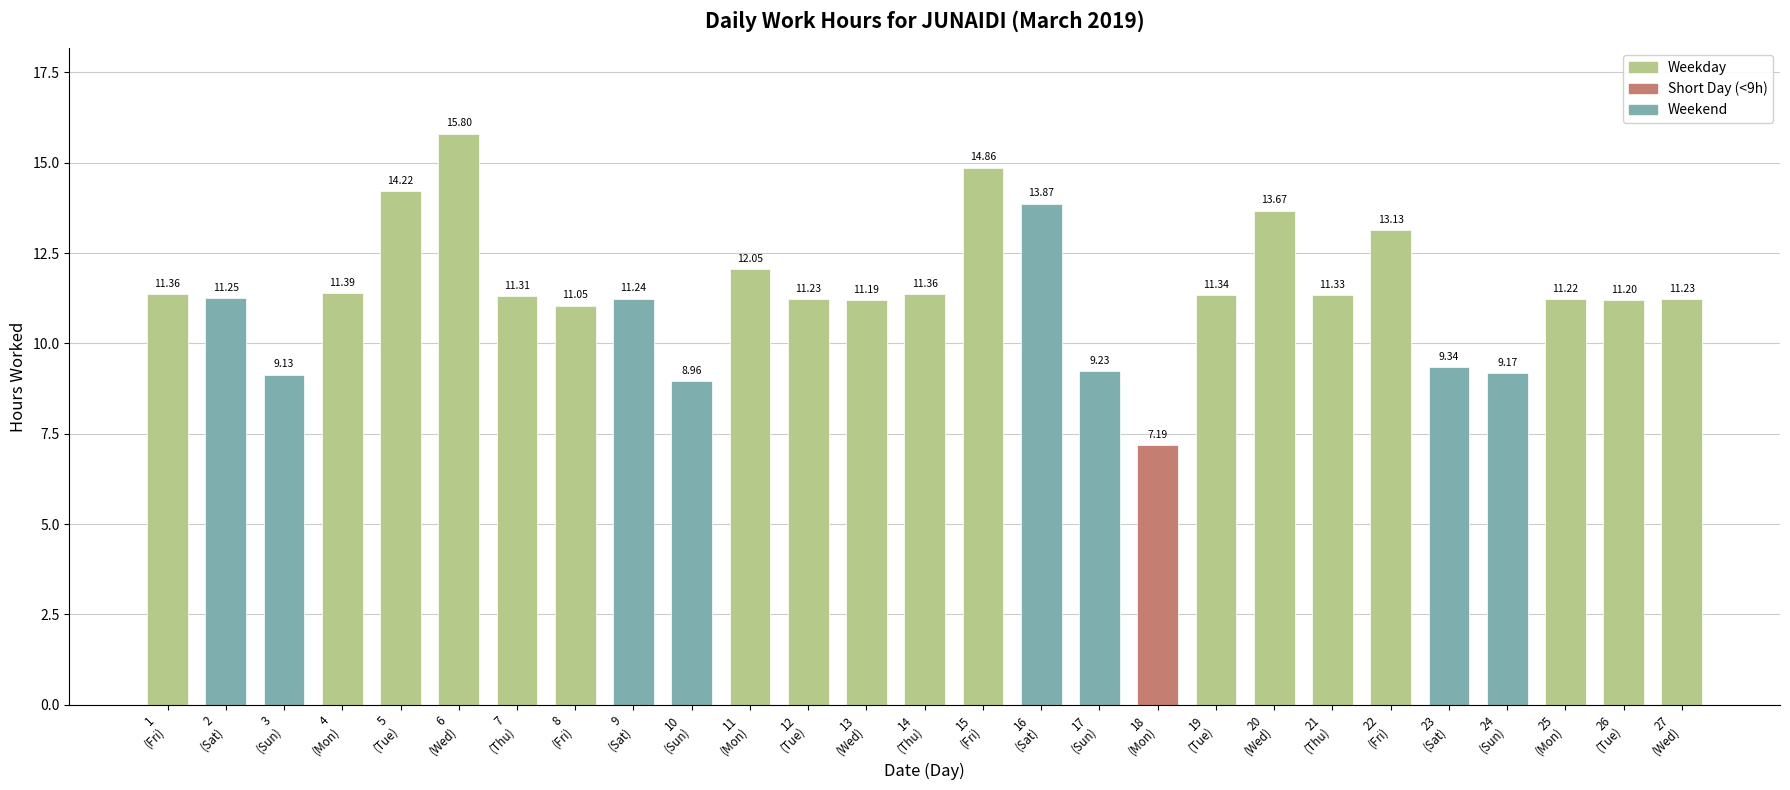

Which category has the lowest value across all series?

18
(Mon)